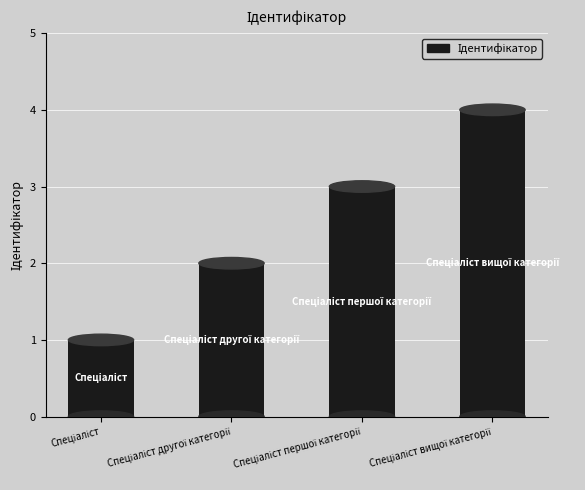

Is it true that the value at Спеціаліст is 1?

True